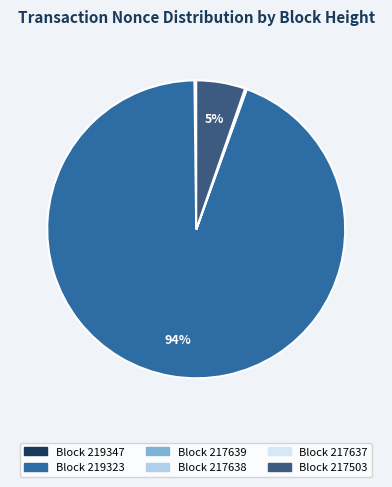

To the nearest percent, what is the average slice percentage?

17%